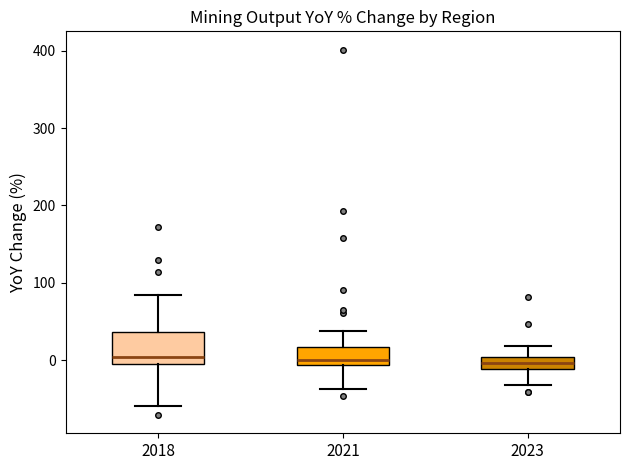

Where is the lower edge of the box at x = 2021 on the y-axis? The values are not printed on the chart, so give them approximately, as read against the axis.

-10